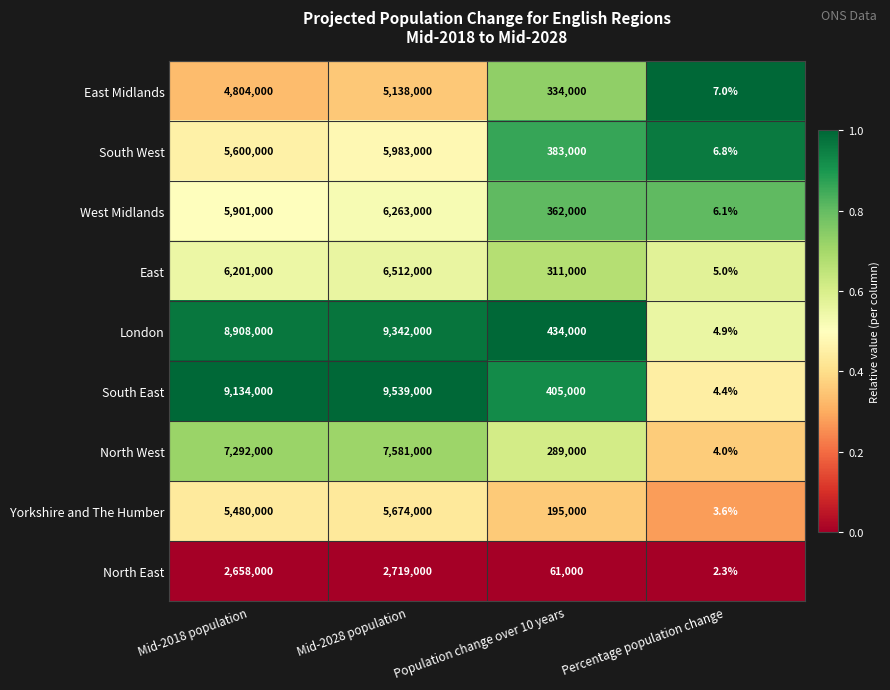

Where is East Midlands nearest to the value 2569003?

Mid-2018 population